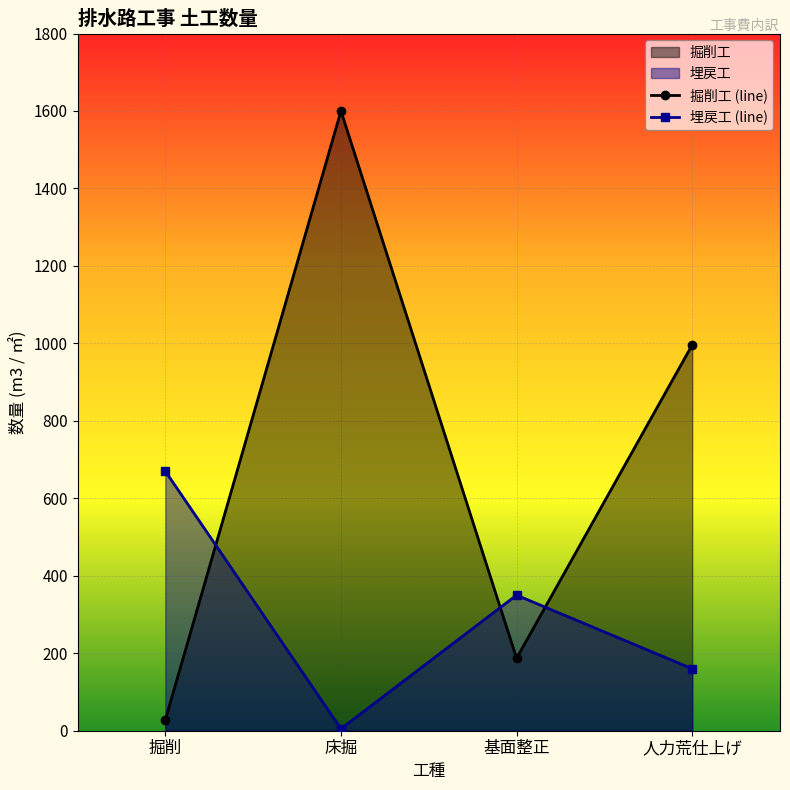

What position from the right is 人力荒仕上げ?

1